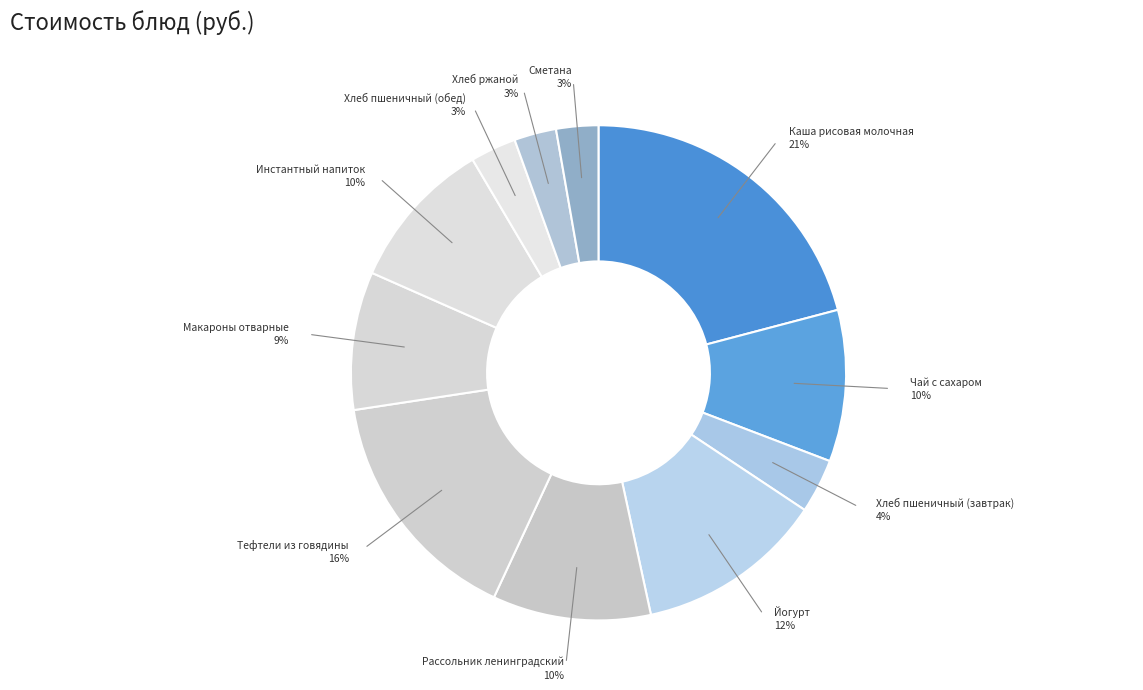

How many segments does this pie chart have?

11